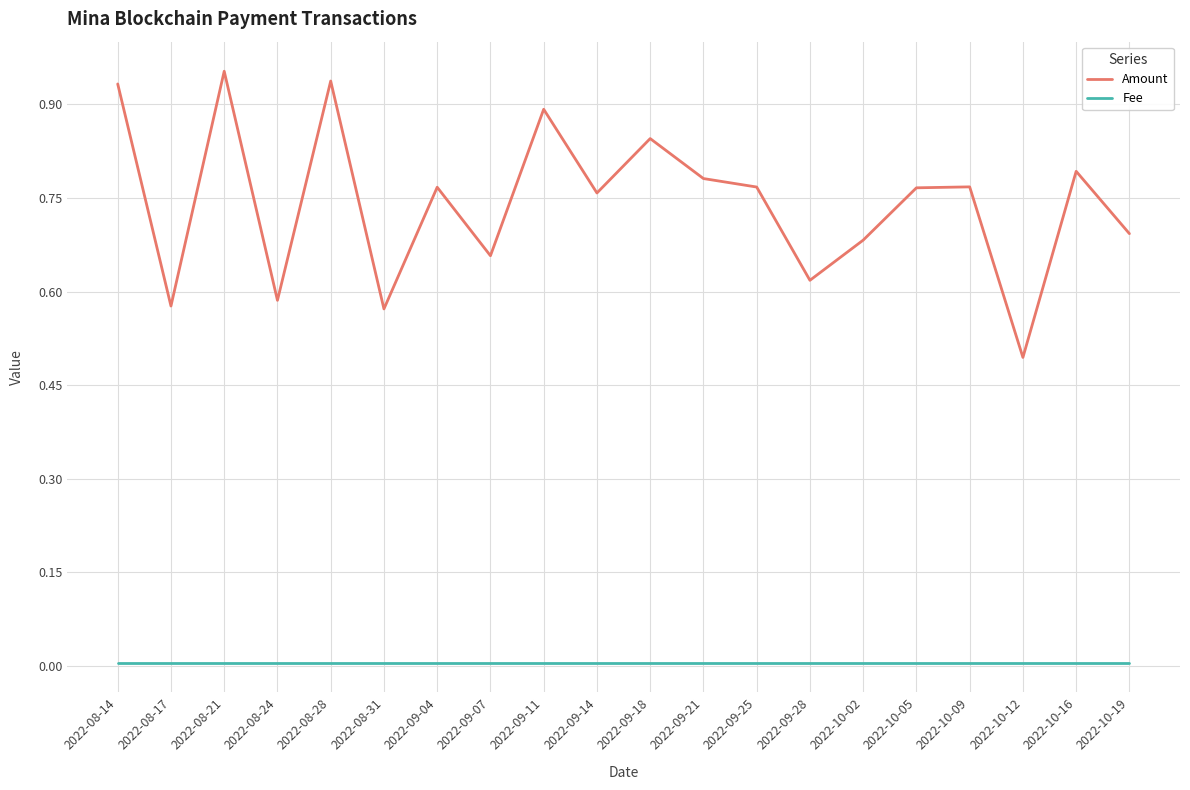

Is the value of Fee at 2022-09-11 greater than the value of Amount at 2022-10-09?

No